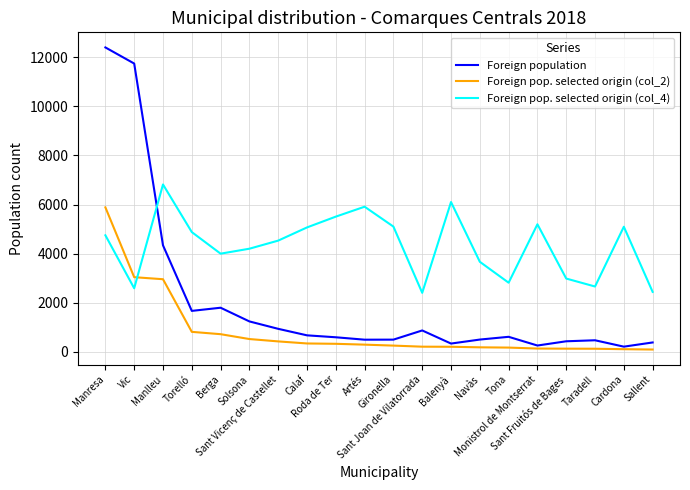

In Foreign pop. selected origin (col_4), how many points are lower than both neighbors (excluding endpoints)?

5